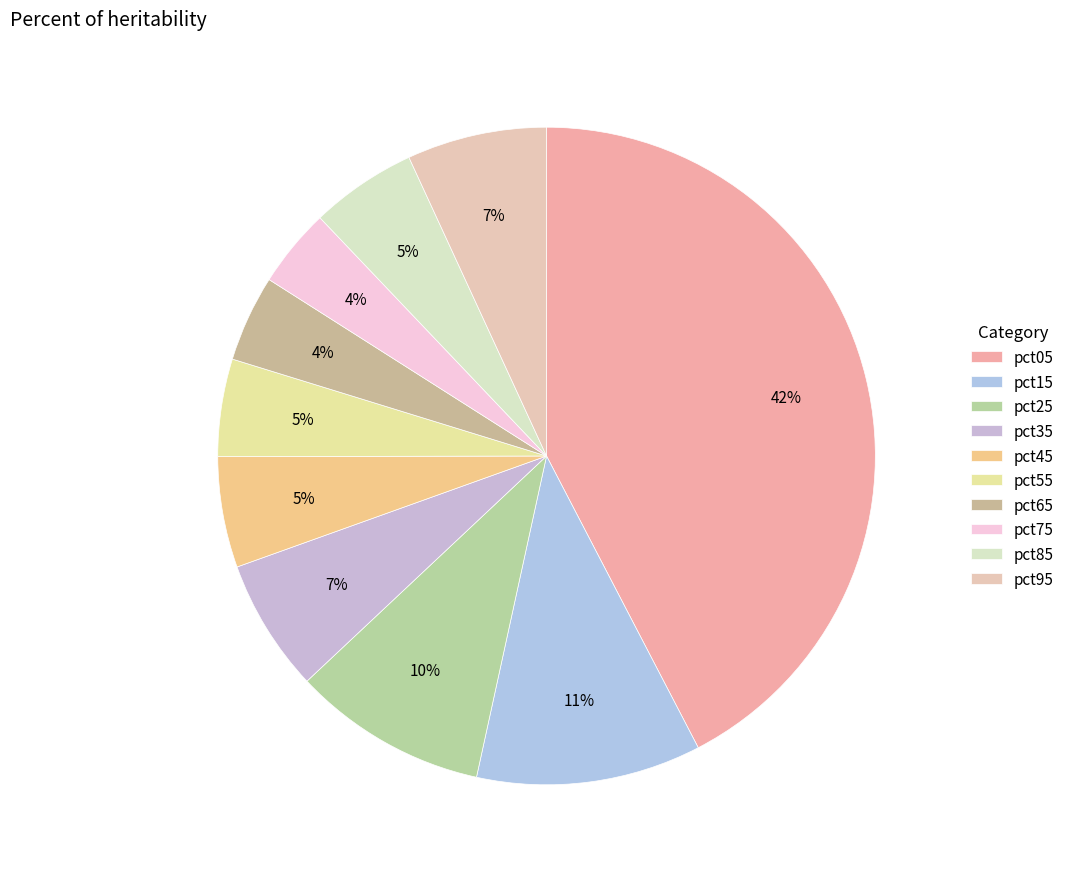

What percentage is the pct75 slice, to the nearest percent?

4%